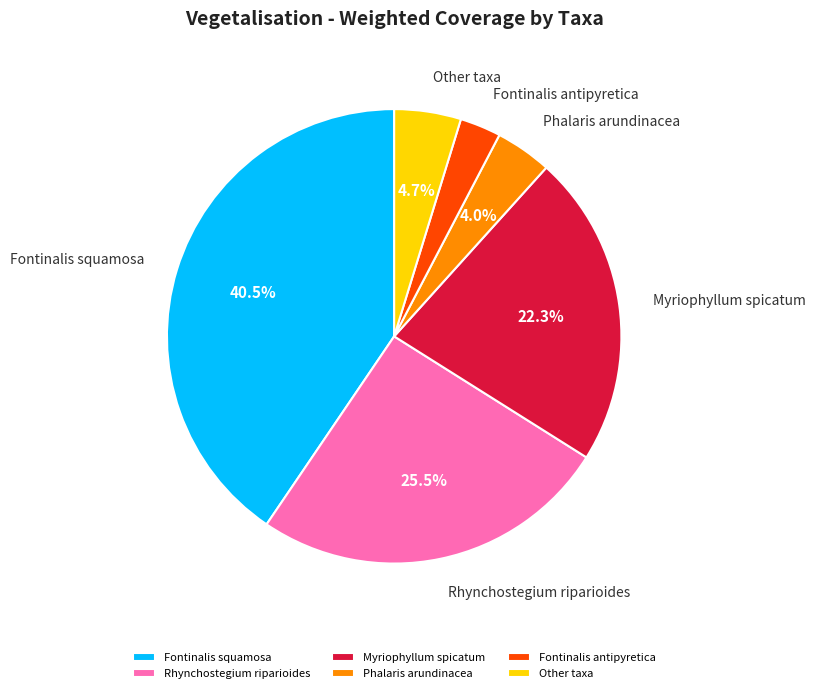

How many segments does this pie chart have?

6